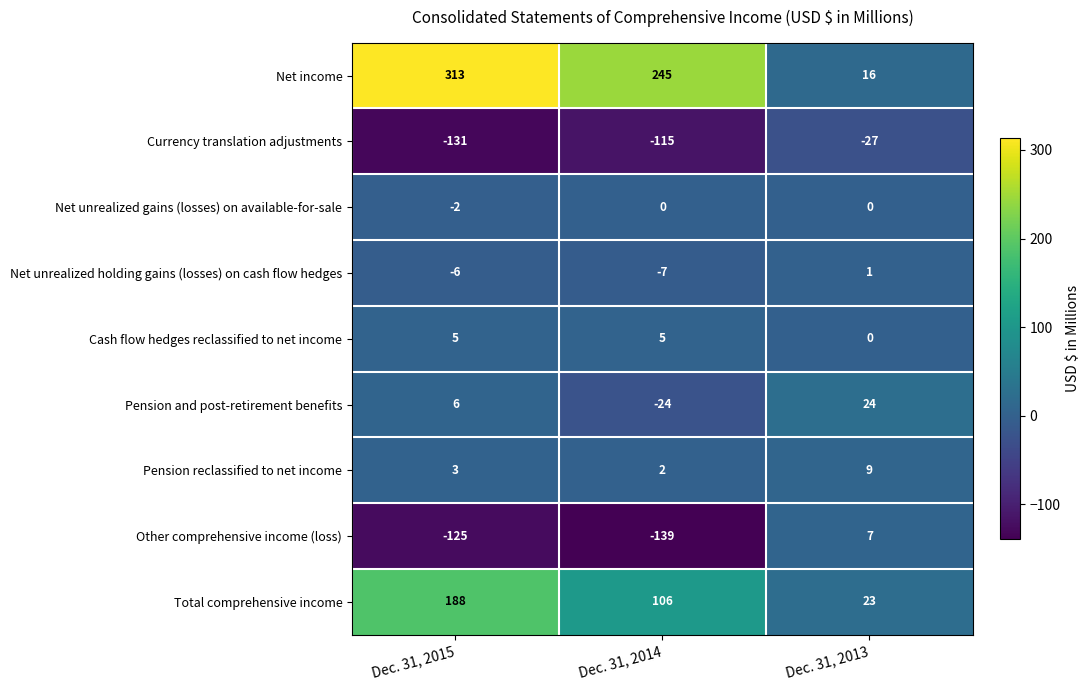

Reading left to right, extract all data points from this chart.

Net income: 313	245	16
Currency translation adjustments: -131	-115	-27
Net unrealized gains (losses) on available-for-sale: -2	0	0
Net unrealized holding gains (losses) on cash flow hedges: -6	-7	1
Cash flow hedges reclassified to net income: 5	5	0
Pension and post-retirement benefits: 6	-24	24
Pension reclassified to net income: 3	2	9
Other comprehensive income (loss): -125	-139	7
Total comprehensive income: 188	106	23